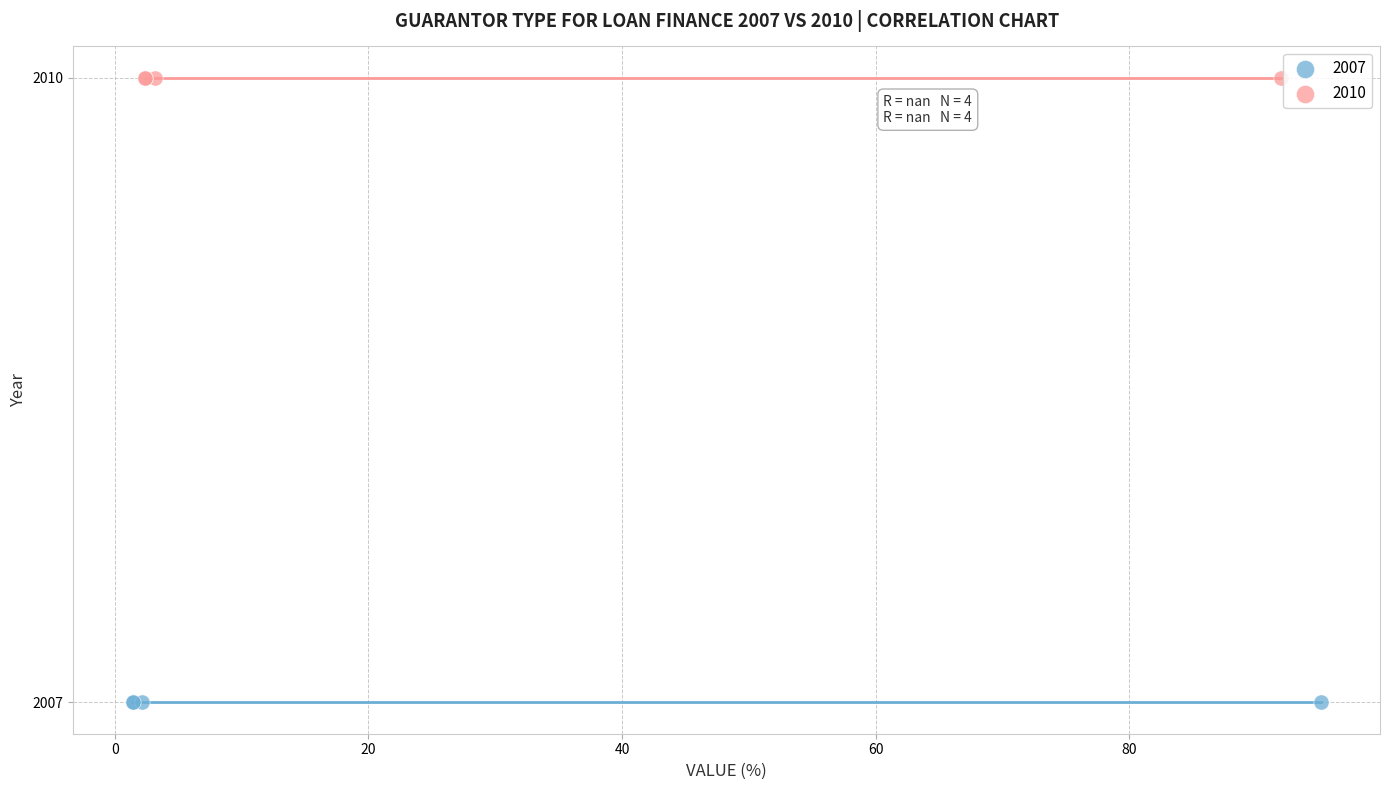

What are all the series names shown in the legend?

2007, 2010